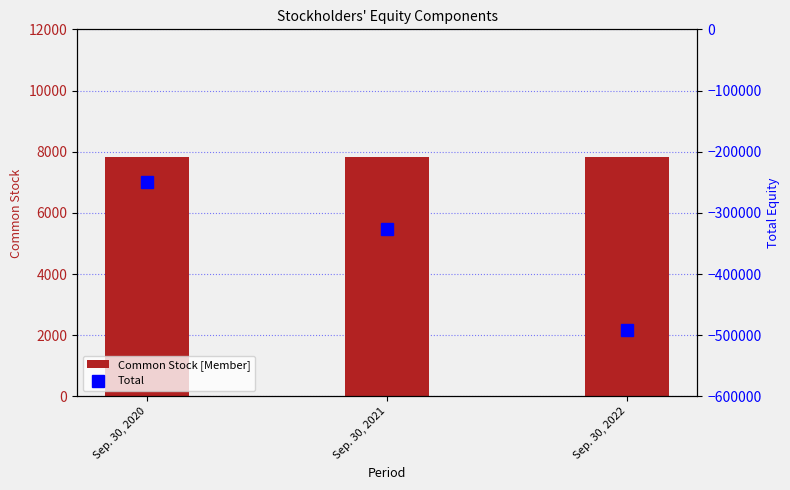

At which category is the sum across all series the highest?

Sep. 30, 2020